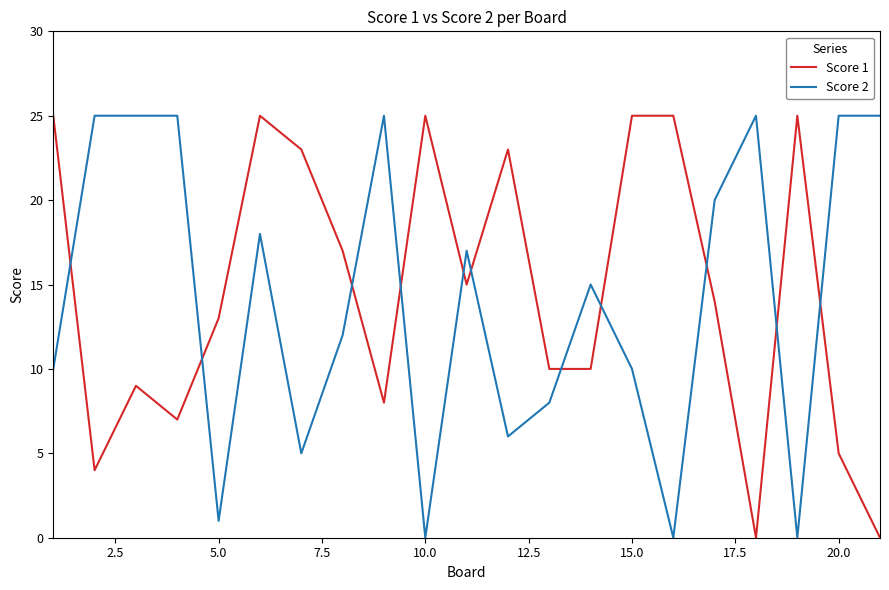

How many distinct data groups are displayed?

2